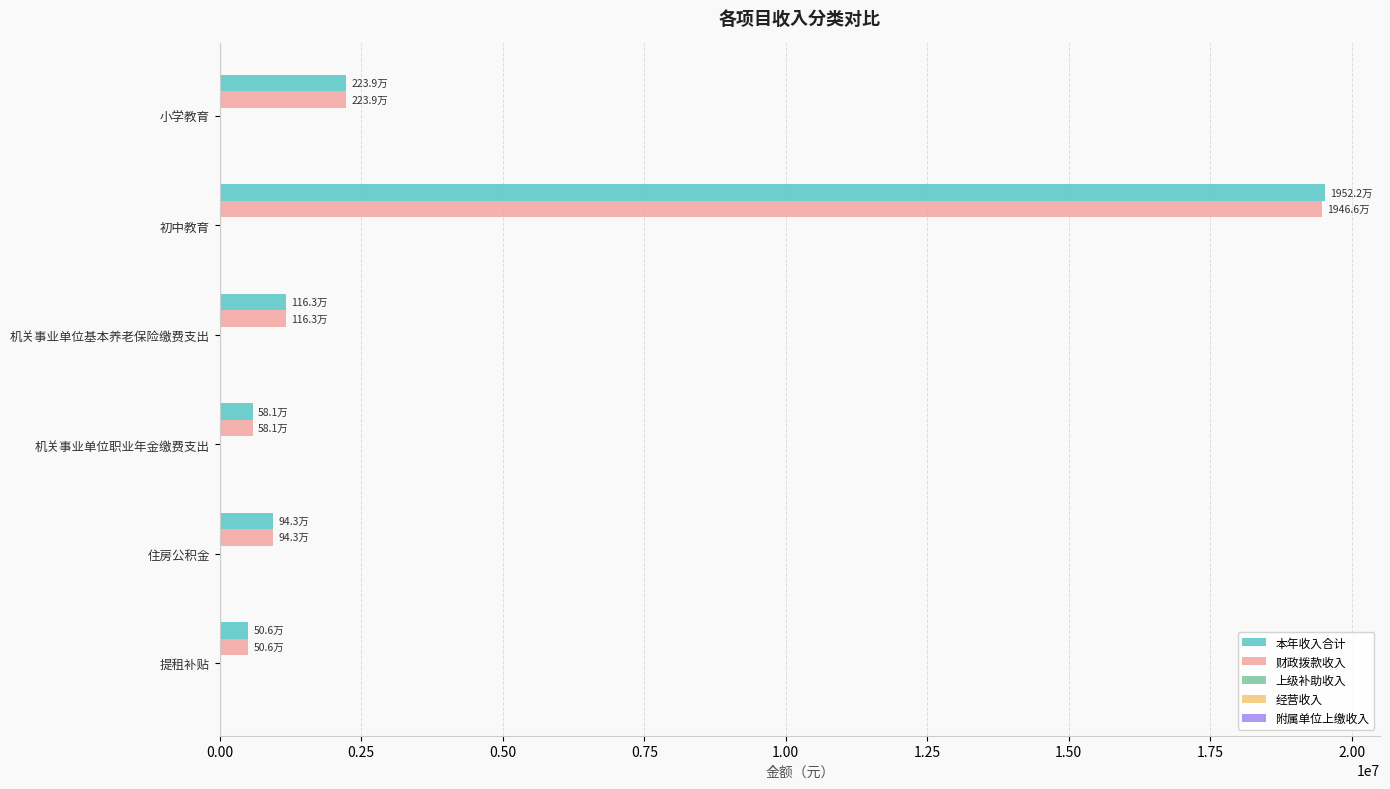

What is the minimum value shown in the chart?

506180.9